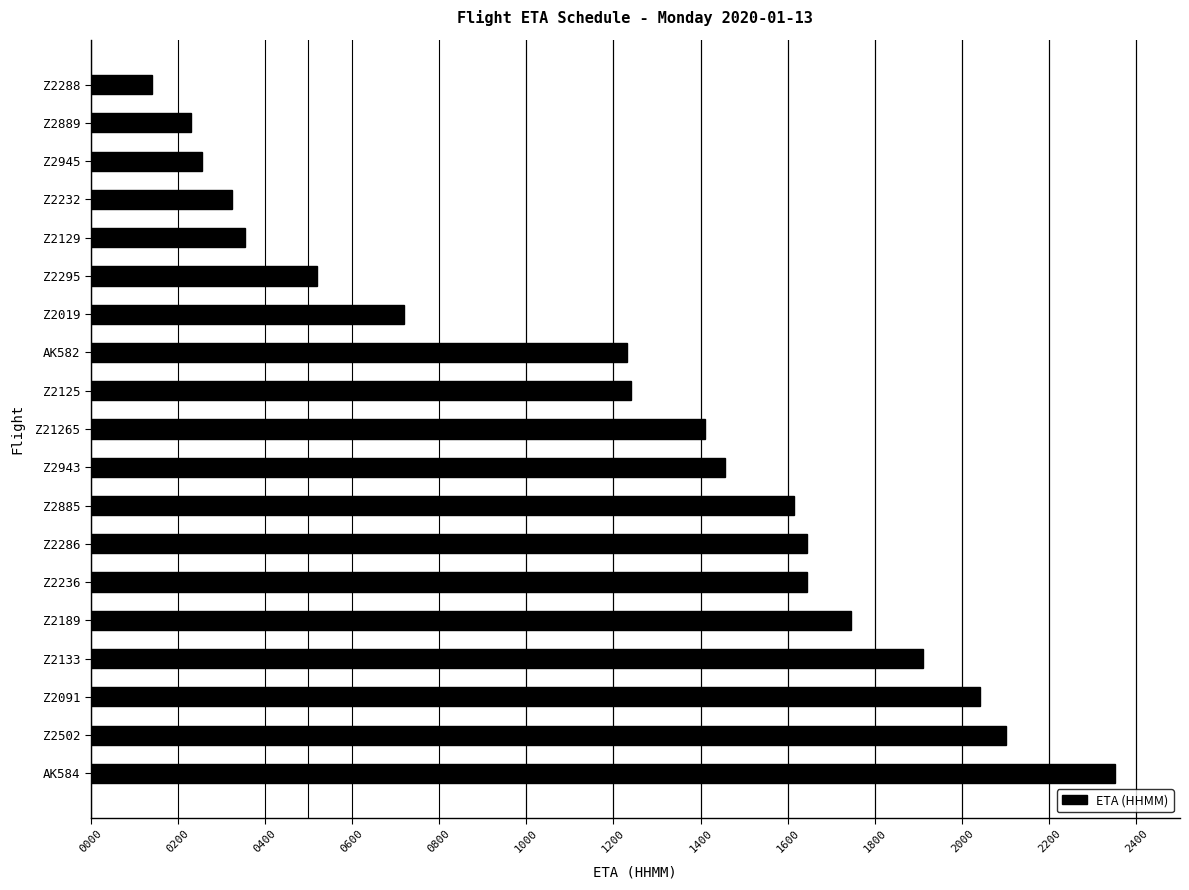

Reading top to bottom, what are all the values shown in this chart?

140	230	255	325	355	520	720	1230	1240	1410	1455	1615	1645	1645	1745	1910	2040	2100	2350